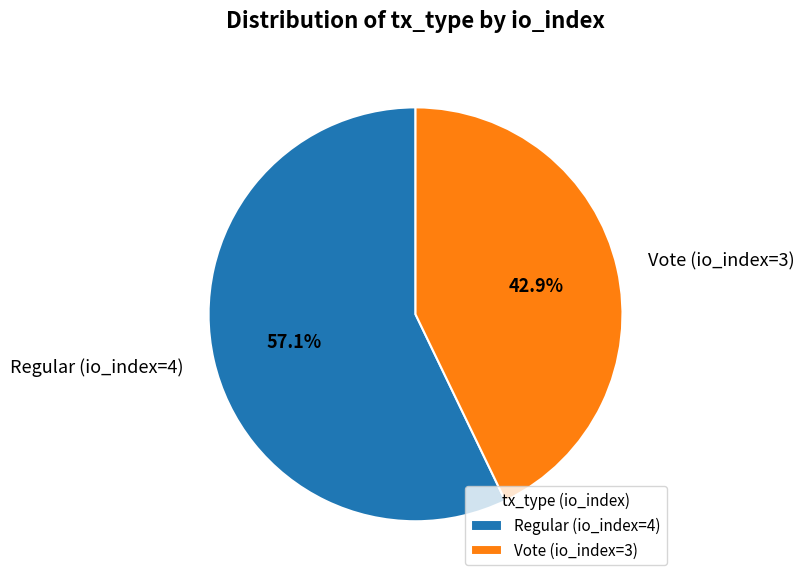

Does any single category account for the majority?

Yes